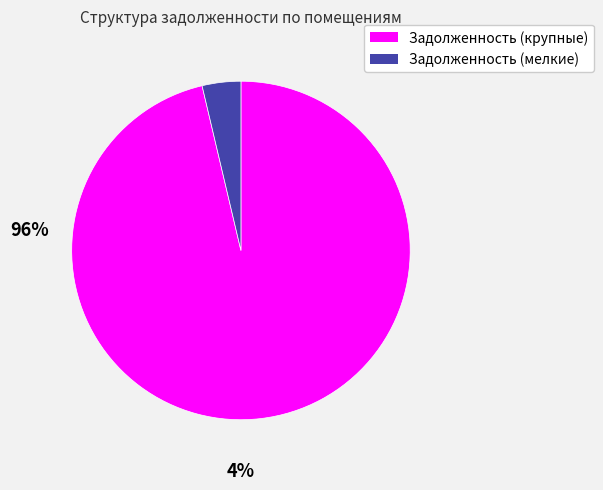

Is there any slice that represents more than half of the pie?

Yes